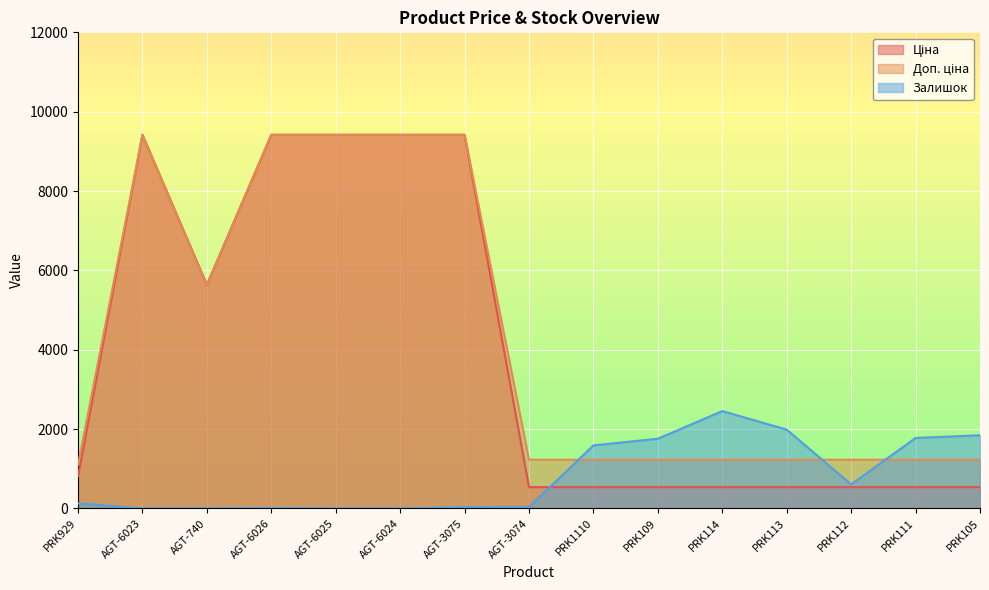

List the series in order of their peak value, highest first.

Ціна, Доп. ціна, Залишок